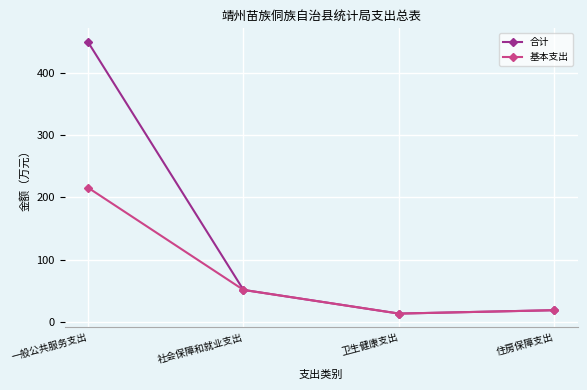

Reading left to right, extract all data points from this chart.

合计: 449.1	52.0	14.1	19.5
基本支出: 215.8	52.0	14.1	19.5